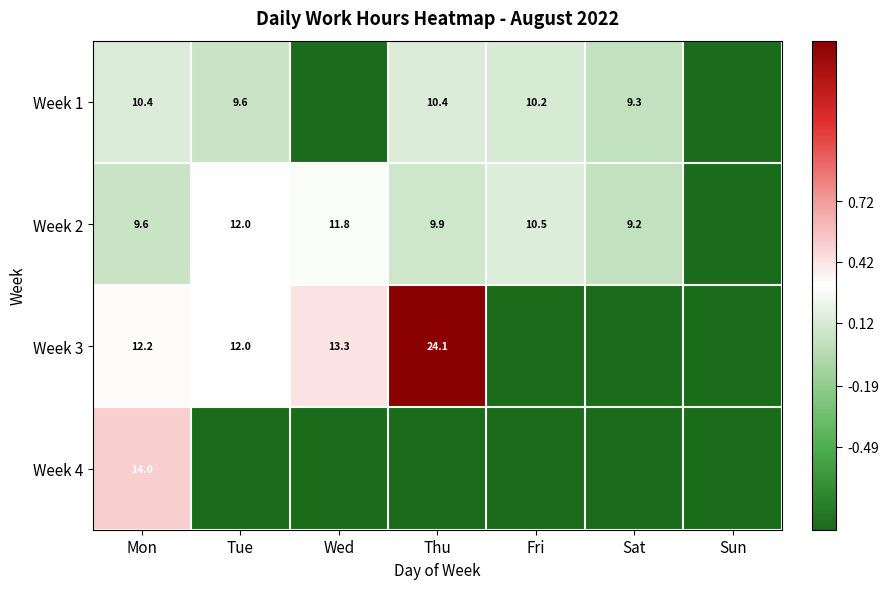

Is it true that Week 1 equals 2.1 at Fri?

False